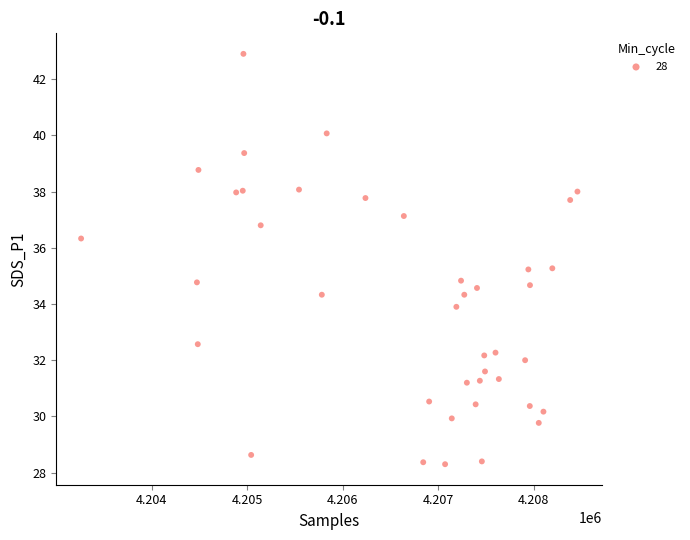

What is the range of X values (max minus min)?

5198.0